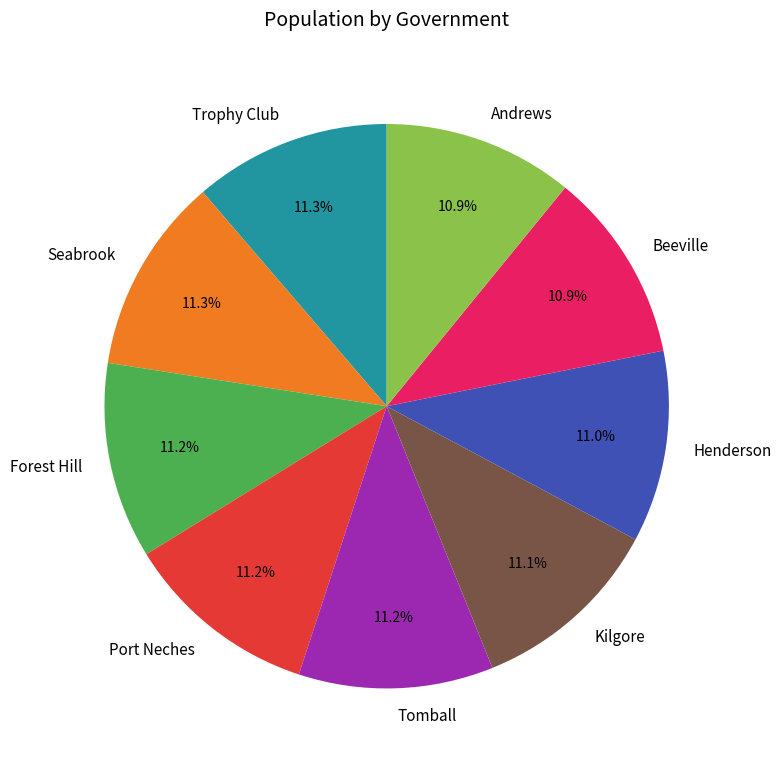

To the nearest percent, what is the average slice percentage?

11%